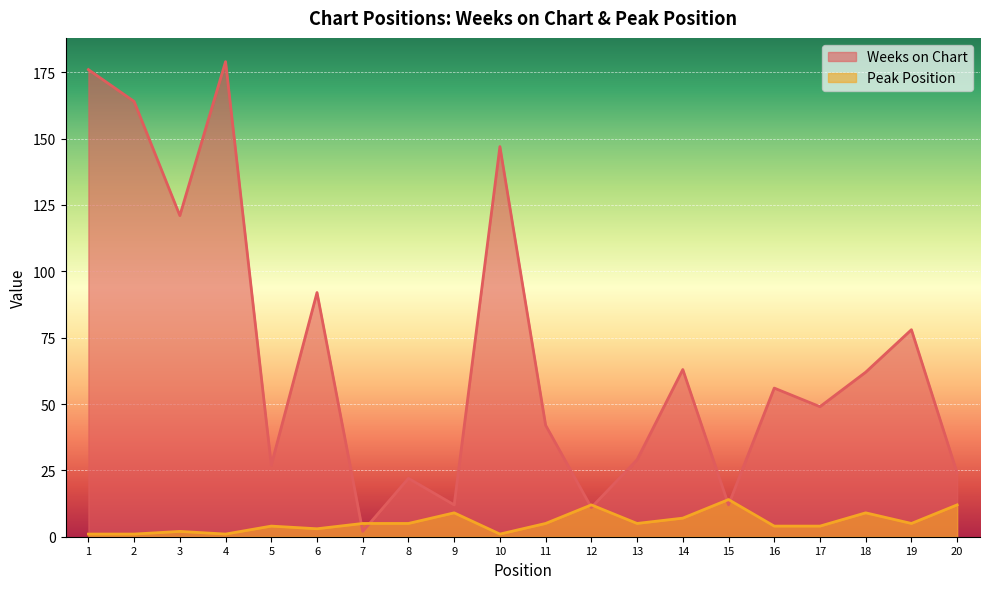

True or false: Peak Position has a value of 5 at 8.

True